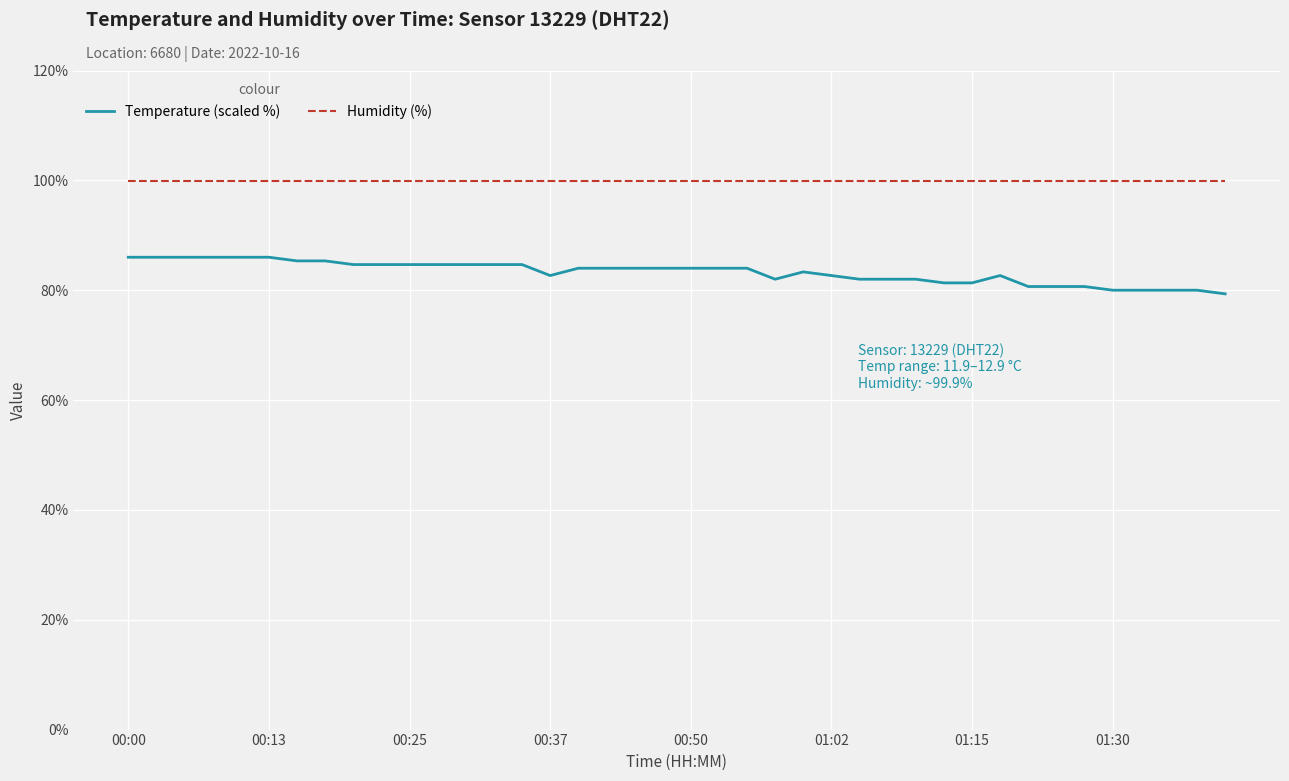

Reading left to right, extract all data points from this chart.

Temperature (scaled %): 86.0	86.0	86.0	86.0	86.0	86.0	85.3	85.3	84.7	84.7	84.7	84.7	84.7	84.7	84.7	82.7	84.0	84.0	84.0	84.0	84.0	84.0	84.0	82.0	83.3	82.7	82.0	82.0	82.0	81.3	81.3	82.7	80.7	80.7	80.7	80.0	80.0	80.0	80.0	79.3
Humidity (%): 99.9	99.9	99.9	99.9	99.9	99.9	99.9	99.9	99.9	99.9	99.9	99.9	99.9	99.9	99.9	99.9	99.9	99.9	99.9	99.9	99.9	99.9	99.9	99.9	99.9	99.9	99.9	99.9	99.9	99.9	99.9	99.9	99.9	99.9	99.9	99.9	99.9	99.9	99.9	99.9